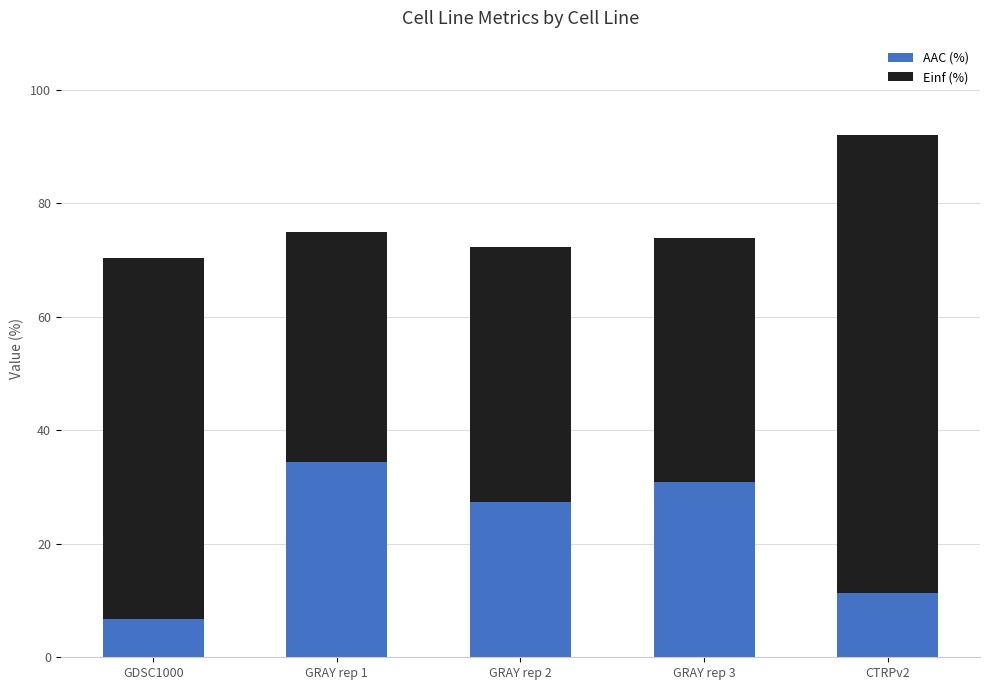

What value does the AAC (%) series have at GDSC1000?

6.7